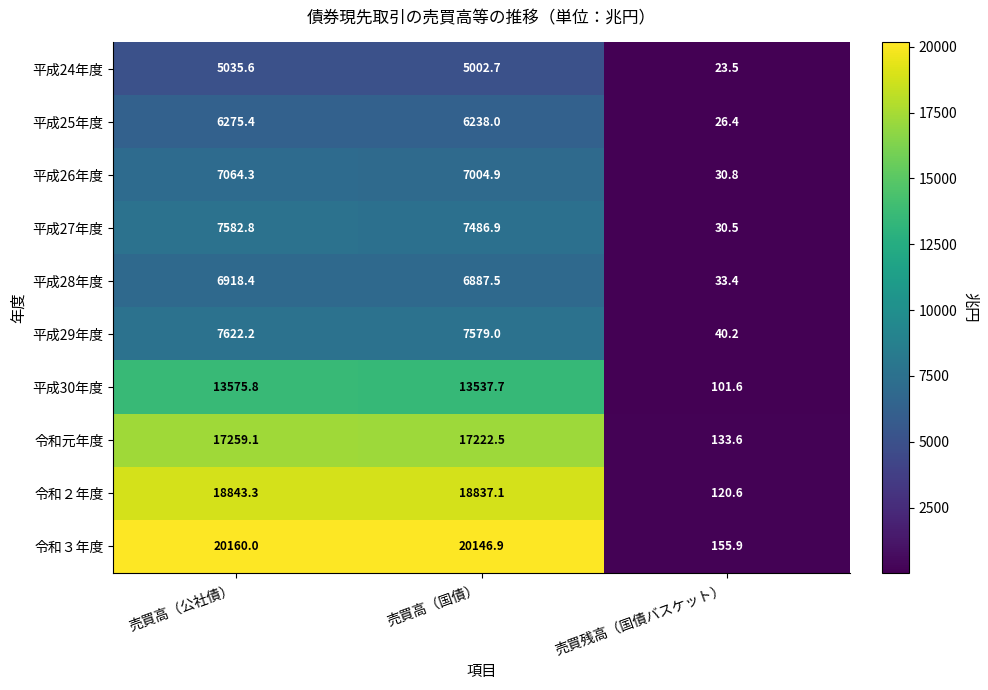

What is the sum of all 平成27年度 values?

15100.2